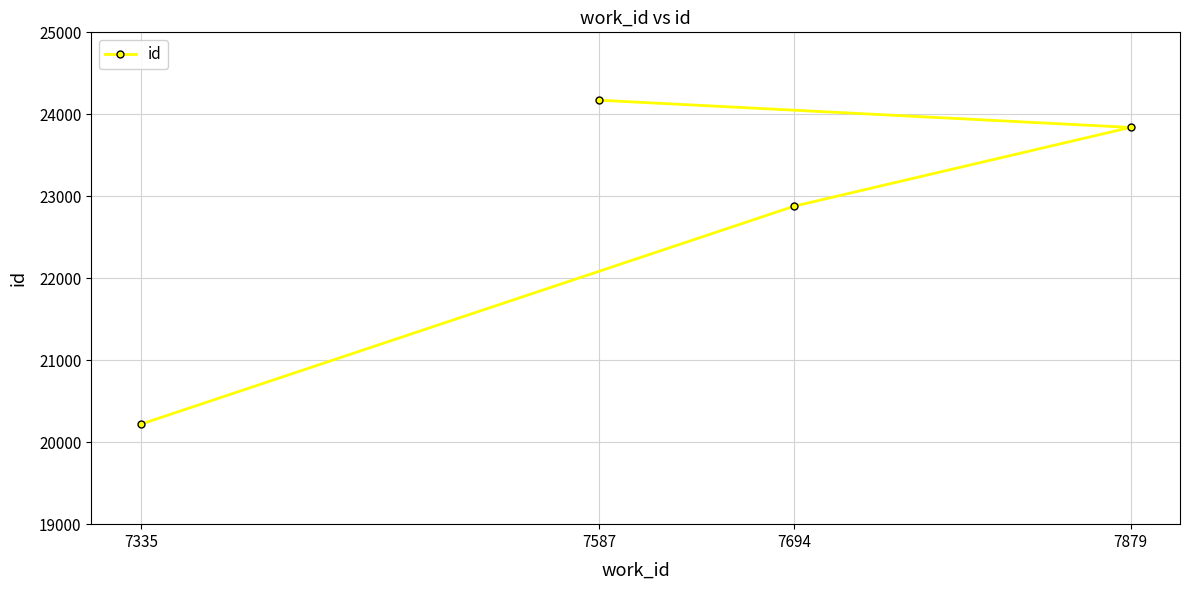

Is this an area chart (filled region under the line)?

No